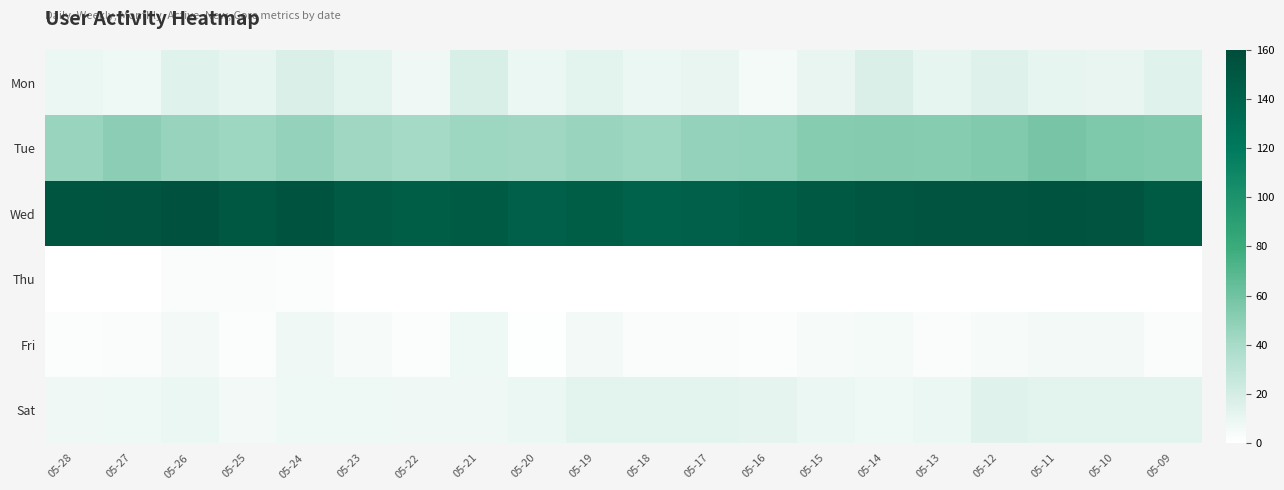

Rank the series at 05-15 from highest to lowest value.

Wed, Tue, Mon, Sat, Fri, Thu